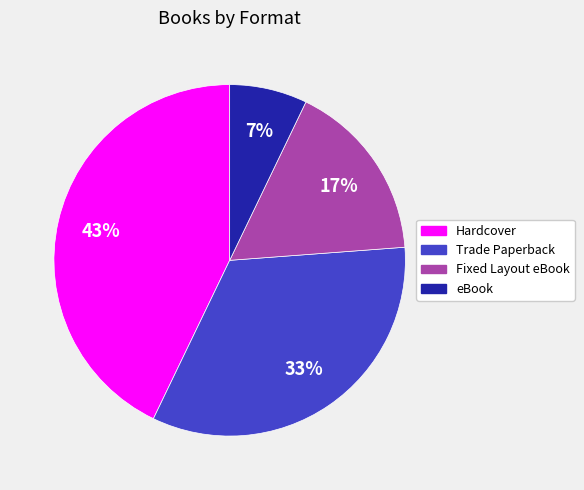

Which has a higher value, Fixed Layout eBook or Hardcover?

Hardcover